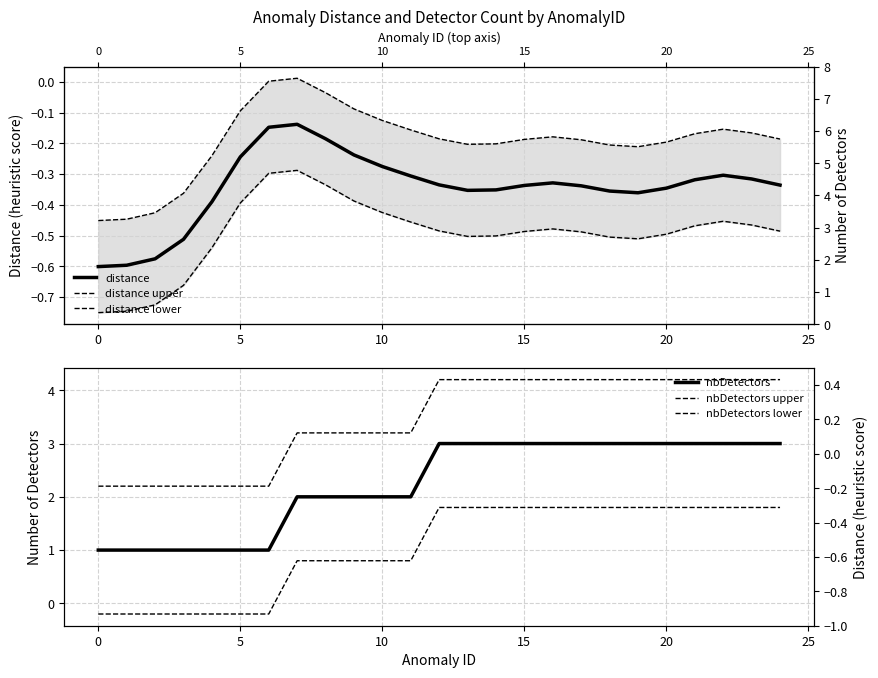

What is the total value across all series at 14?

7.9